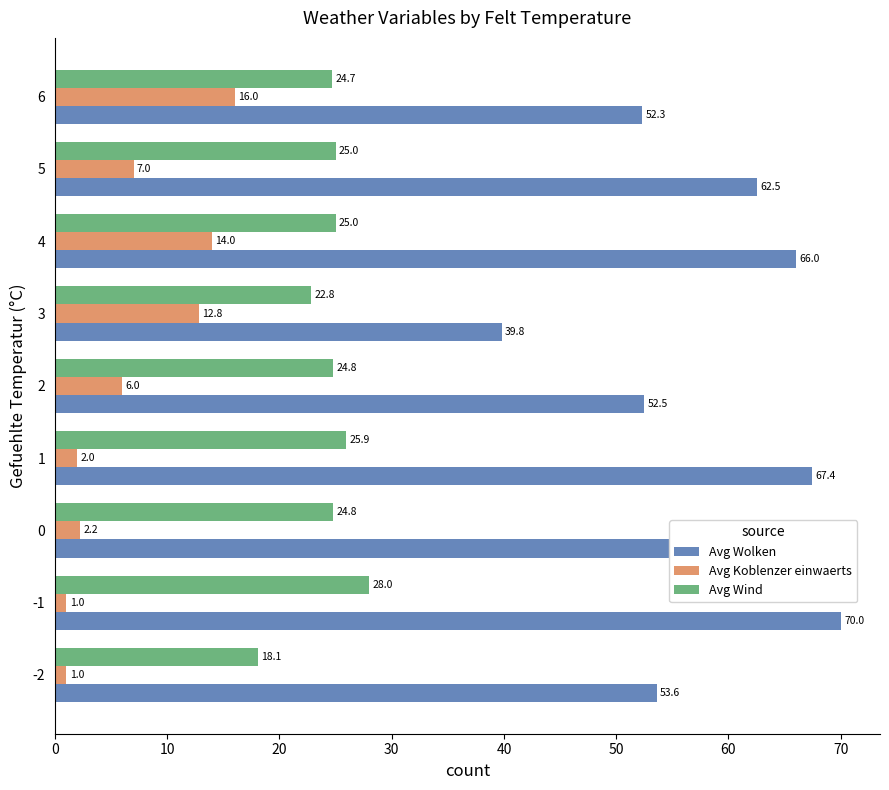

What is the sum of the Avg Wind values at 3 and -1?

50.8